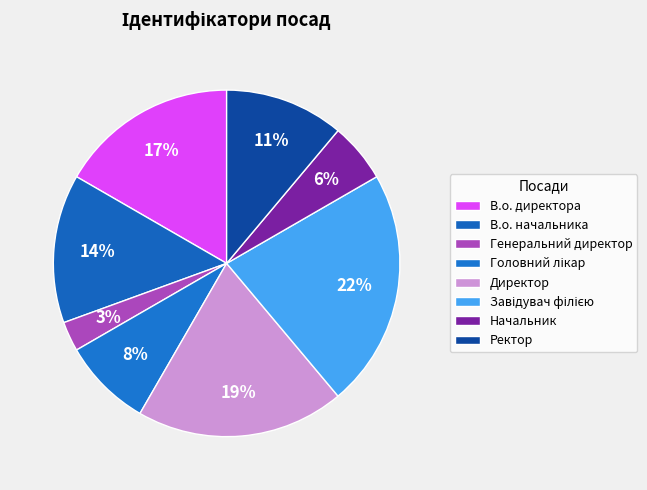

Is Головний лікар the majority of the pie?

No